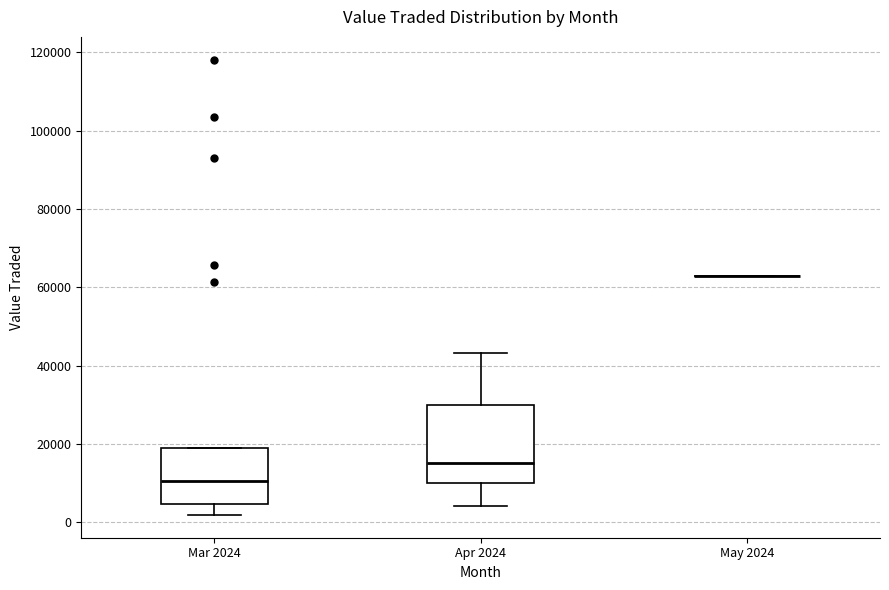

Where is the upper edge of the box for Mar 2024 on the y-axis? The values are not printed on the chart, so give them approximately, as read against the axis.

18000